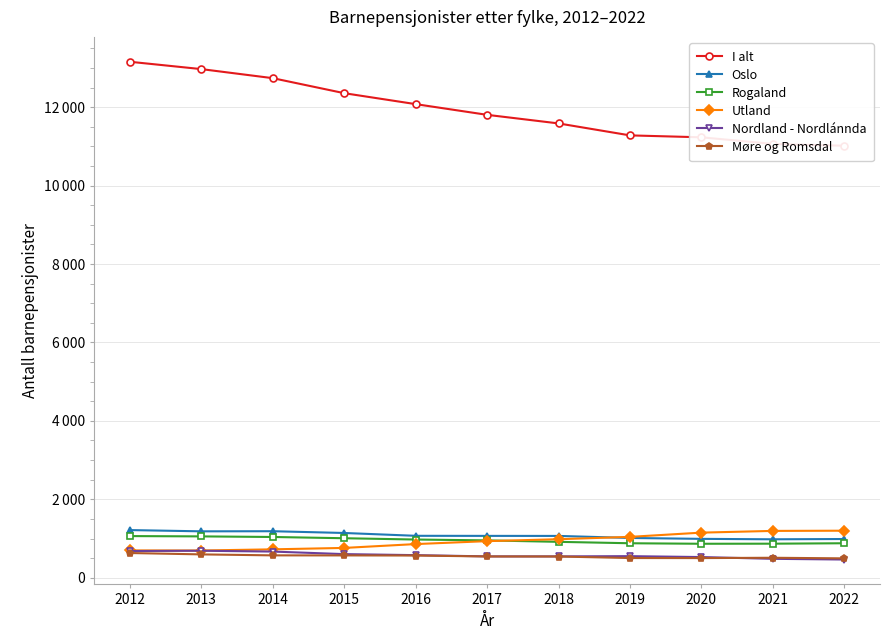

Which series has the widest spread of values?

I alt